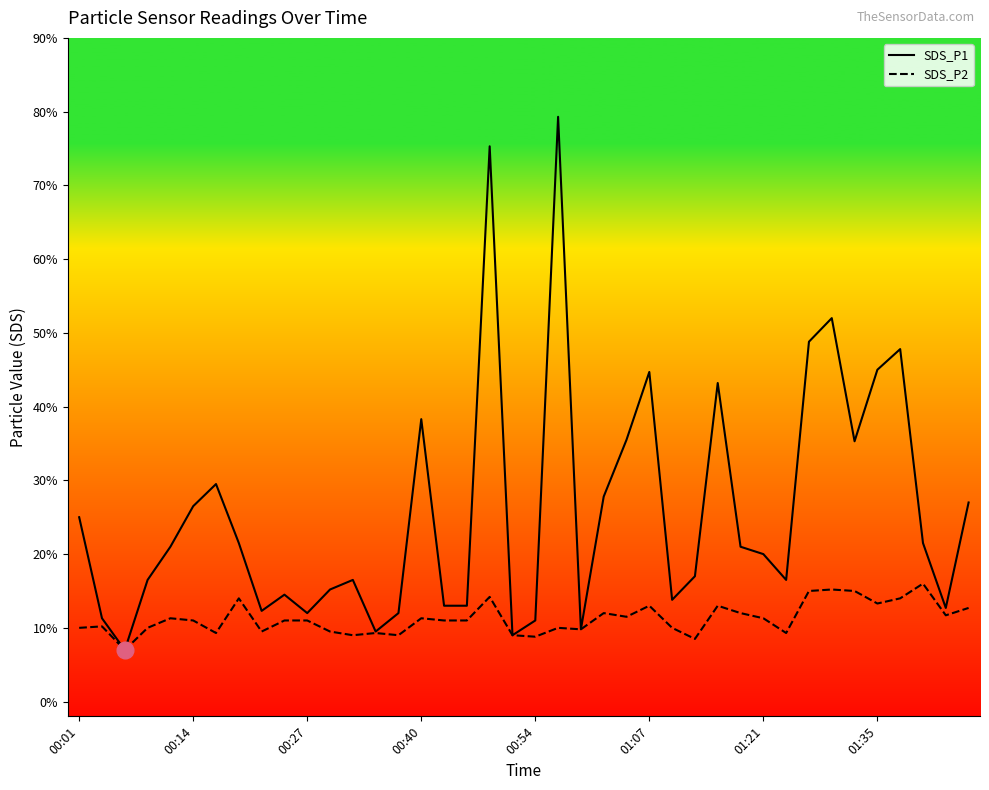

At which label does SDS_P2 reach its peak?

37